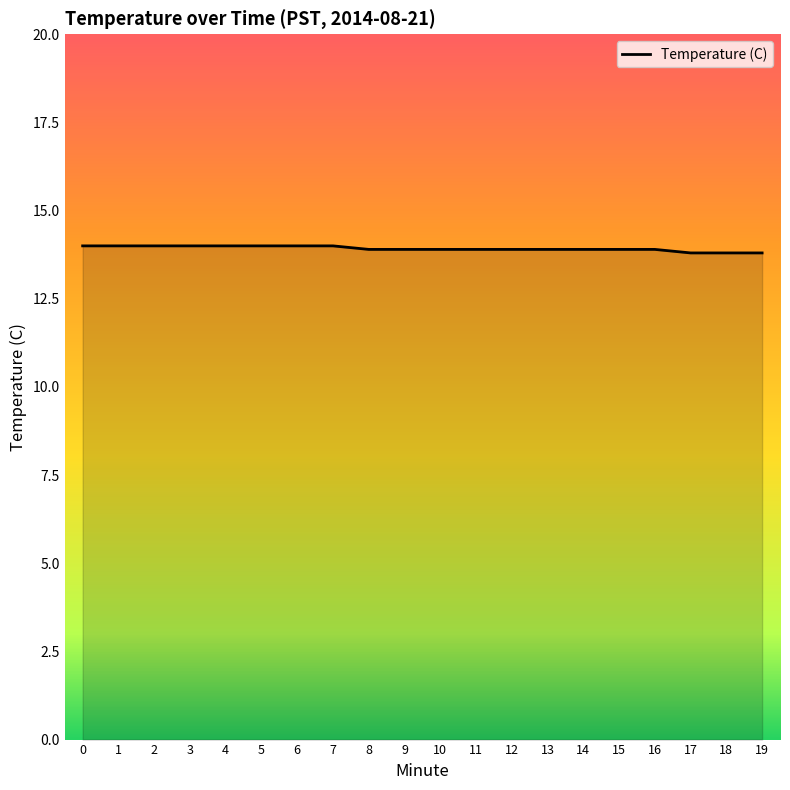

What is the difference between the maximum and second lowest values?

0.2